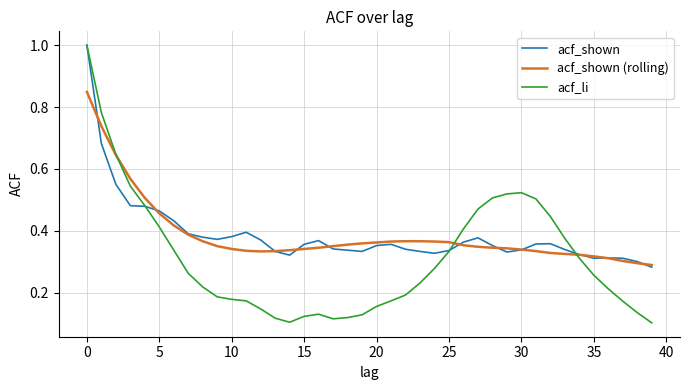

What is the maximum value for acf_li?

1.0